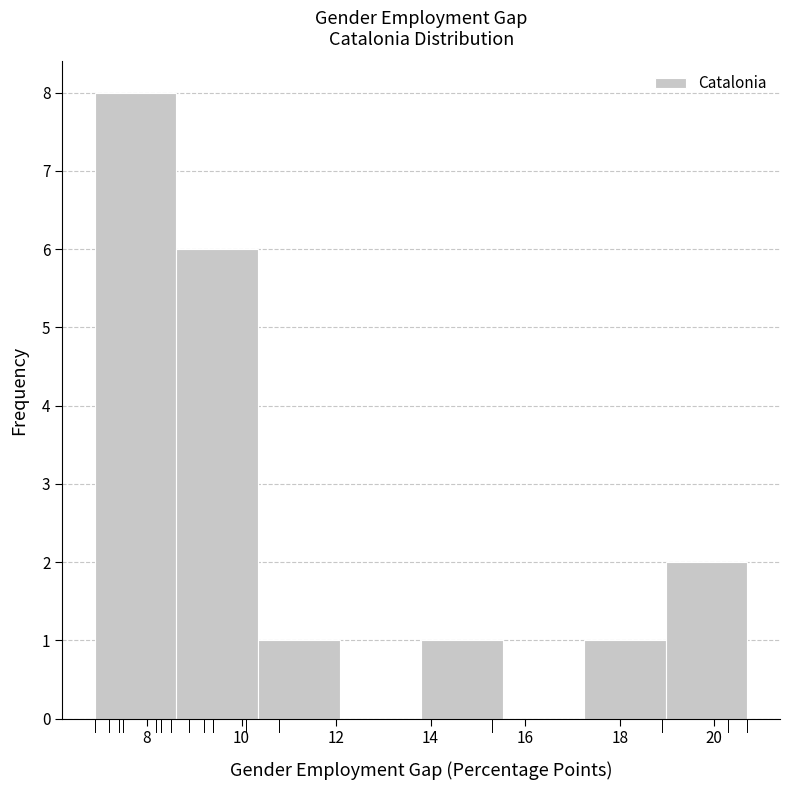

Reading left to right, list every bar in this chart as the range it spans on the x-axis followed by its height. Neither the bar edges nor the heights are printed on the chart, so give them approximately, as read against the axes.

7.0 to 8.6: 8
8.6 to 10.4: 6
10.4 to 12.0: 1
12.0 to 13.8: 0
13.8 to 15.6: 1
15.6 to 17.2: 0
17.2 to 19.0: 1
19.0 to 20.8: 2